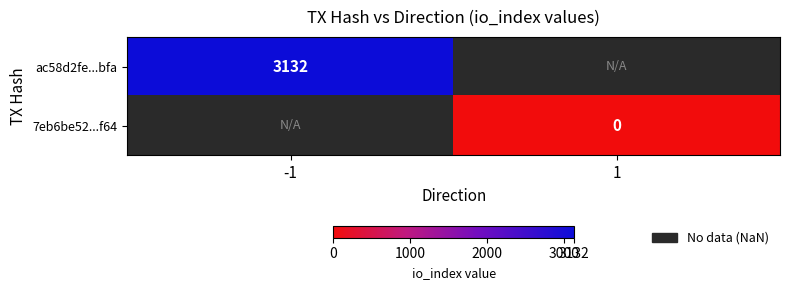

Is it true that ac58d2fe...bfa equals 5473.1 at -1?

False